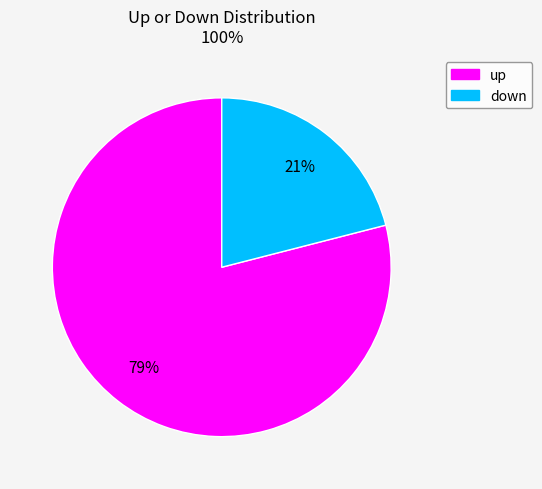

The up slice represents 79% of the pie. True or false?

True